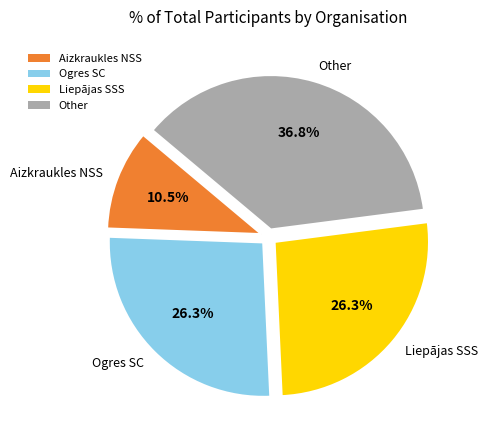

To the nearest percent, what is the average slice percentage?

25%